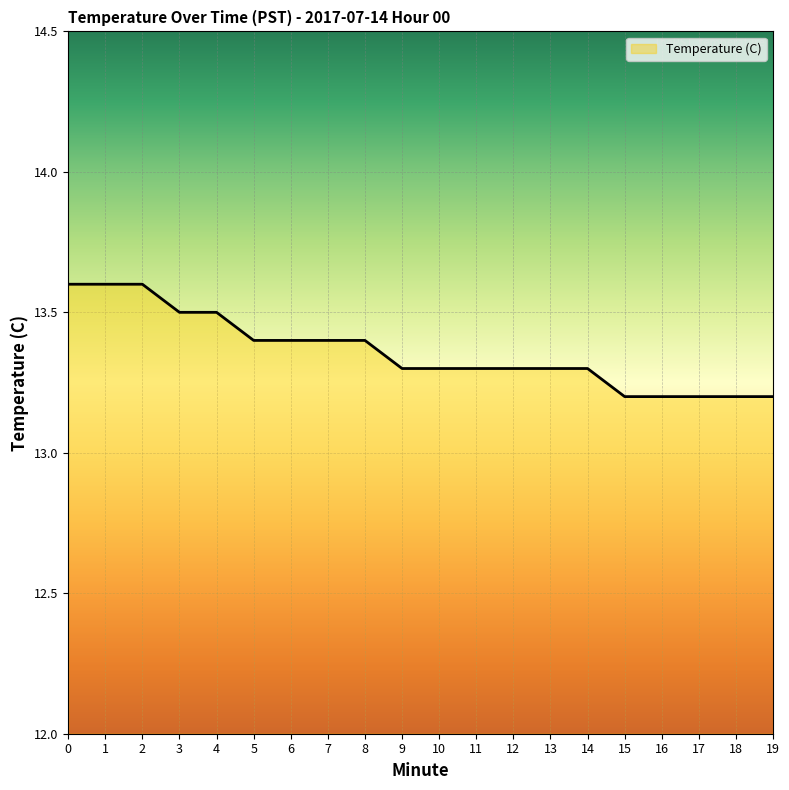

What is the average value?

13.4